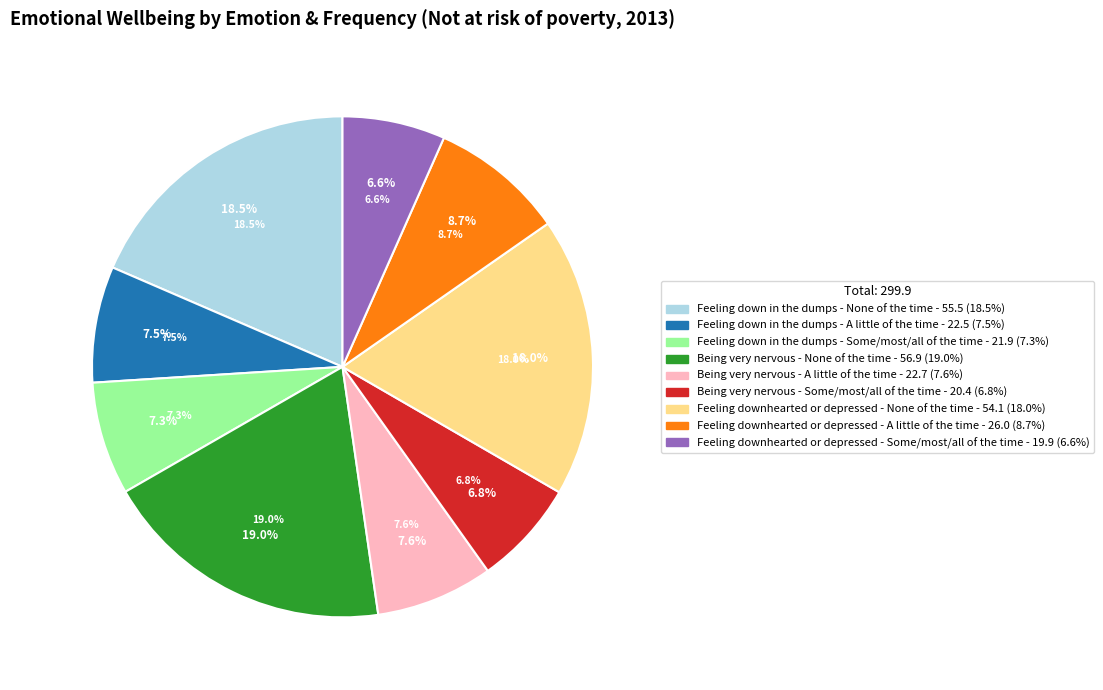

How many segments does this pie chart have?

9